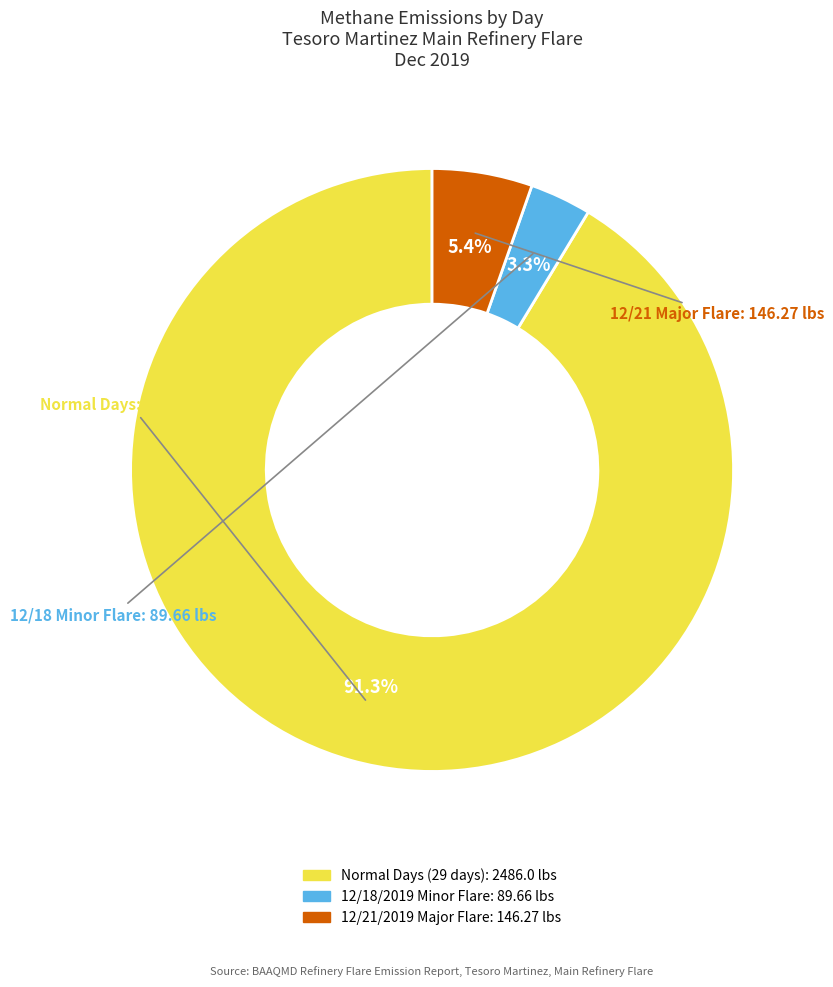

Is there a majority slice in this chart?

Yes